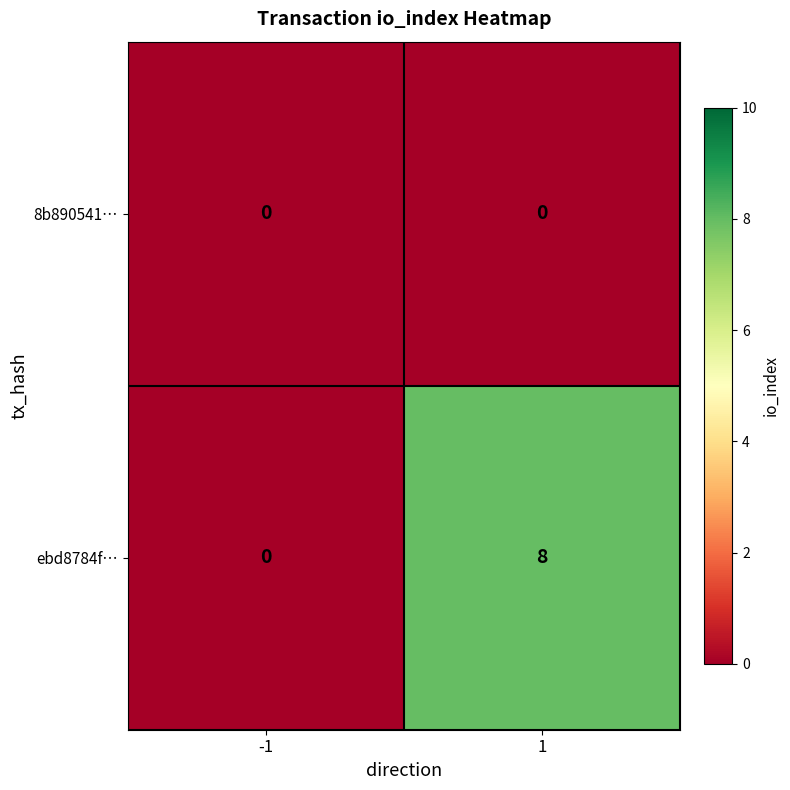

Which series has the largest total across all categories?

ebd8784f…